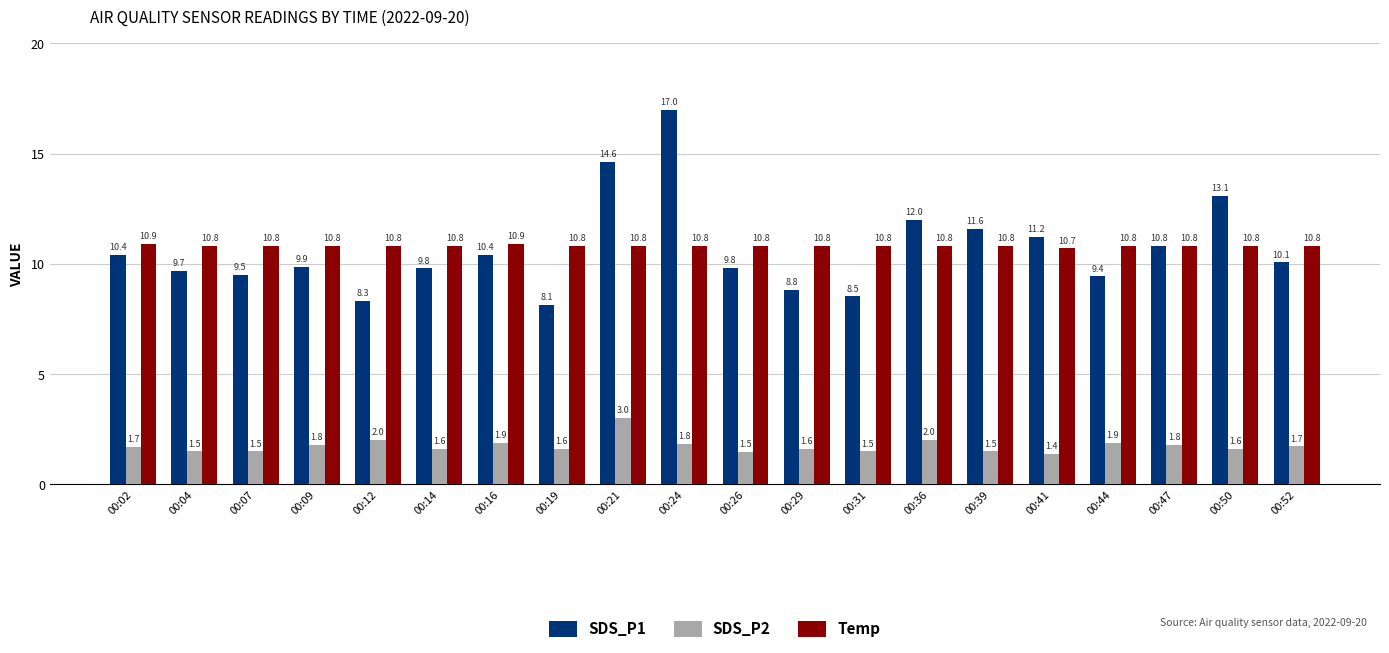

Which series has the widest spread of values?

SDS_P1